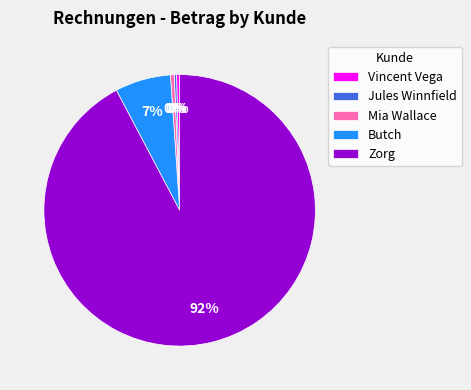

Which slice is the largest?

Zorg